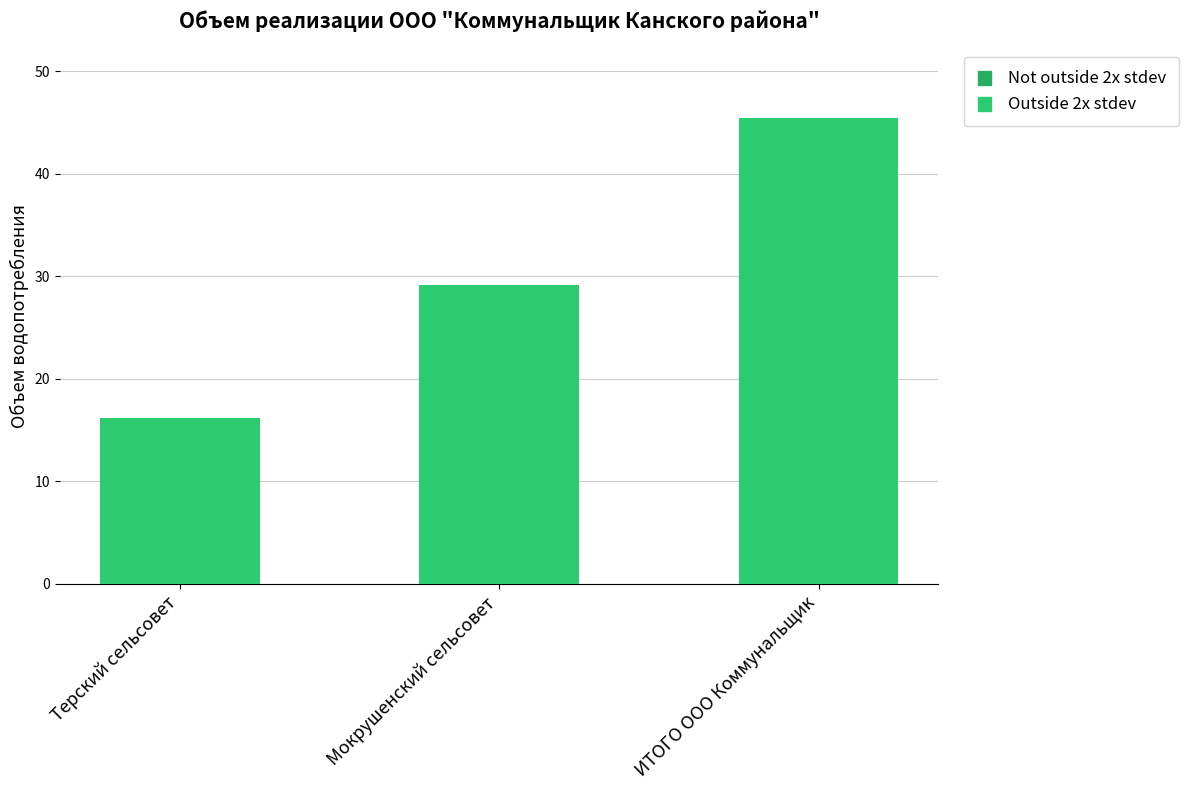

The value at ИТОГО ООО Коммунальщик is 60.0. True or false?

False